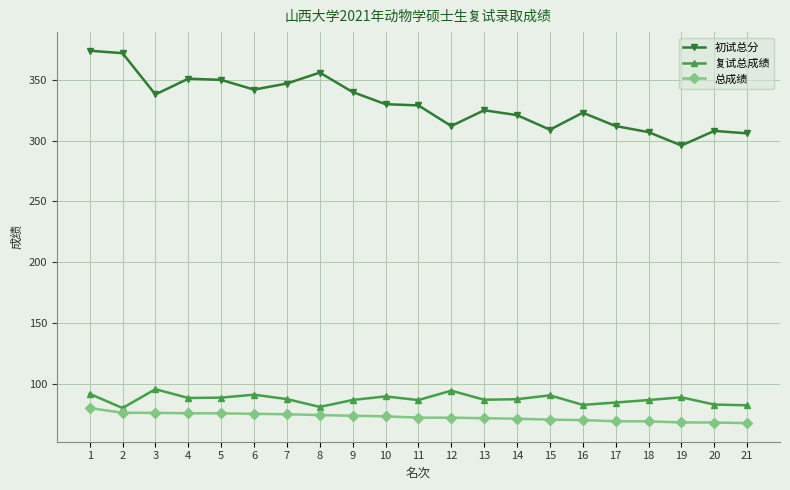

What is the difference between the maximum and minimum values in the 初试总分 series?

78.0